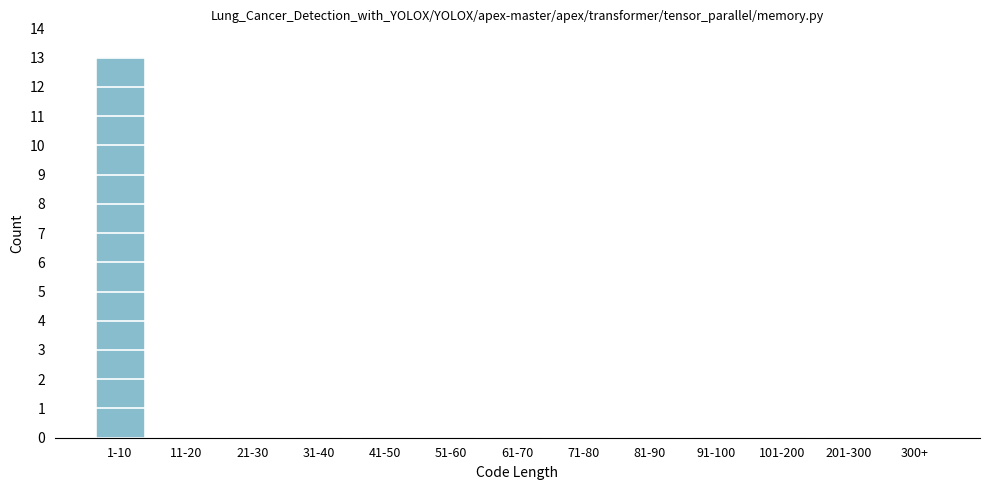

Reading right to left, list all the values displayed in this chart.

300+=0	201-300=0	101-200=0	91-100=0	81-90=0	71-80=0	61-70=0	51-60=0	41-50=0	31-40=0	21-30=0	11-20=0	1-10=13